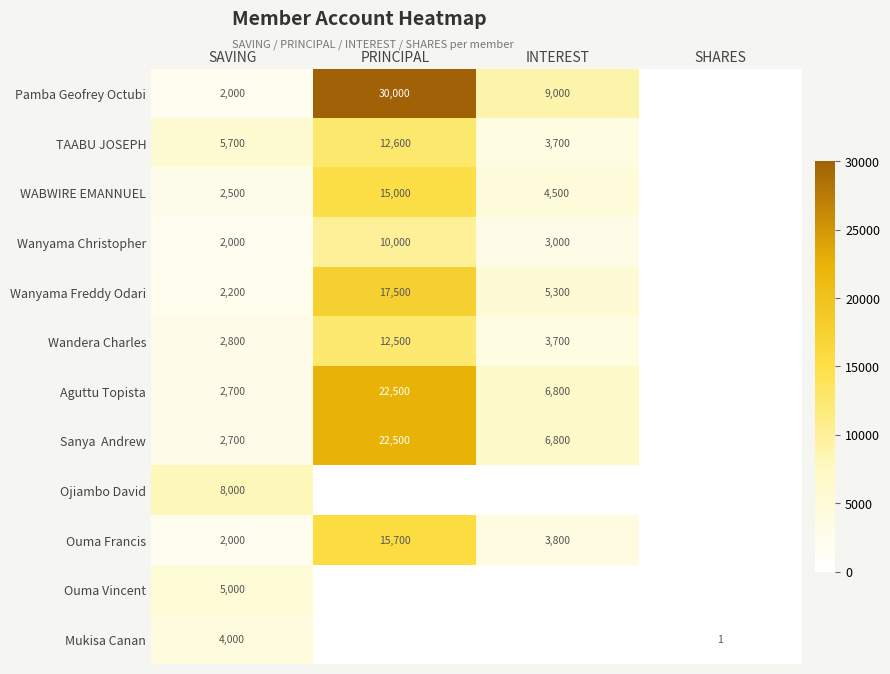

True or false: TAABU JOSEPH has a value of 20618 at PRINCIPAL.

False